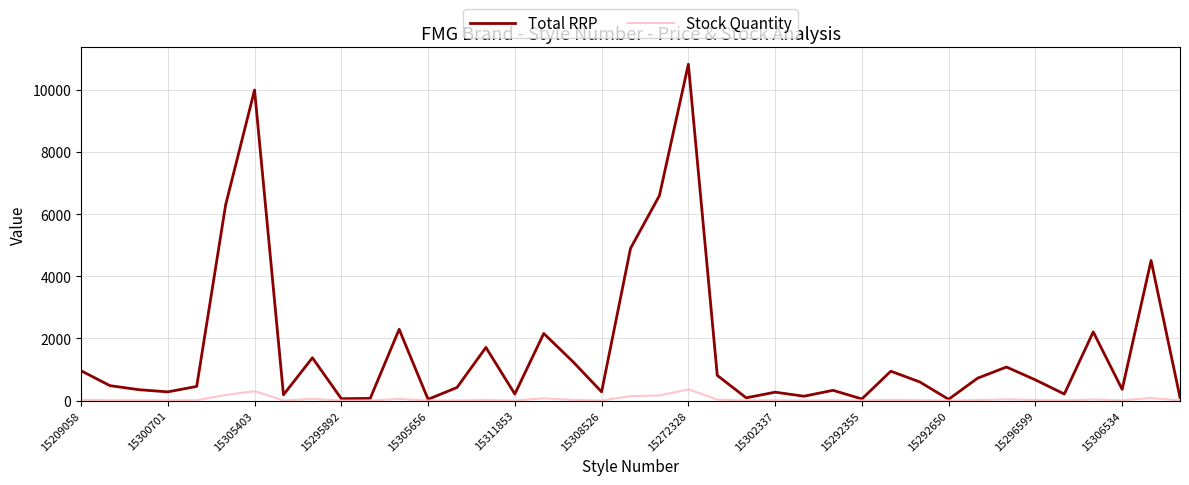

In Stock Quantity, how many points are higher than both neighbors (excluding endpoints)?

12